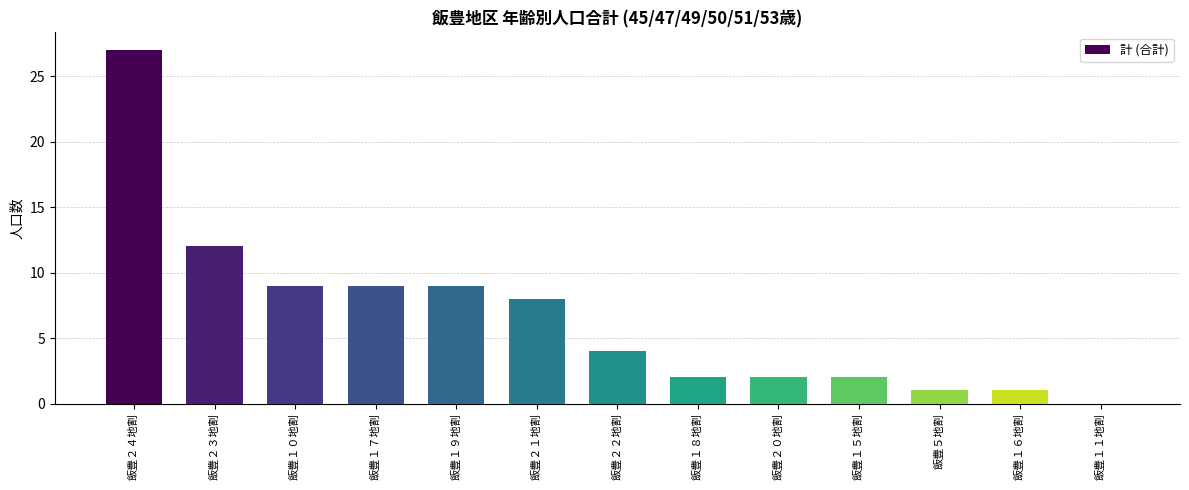

How many categories are shown in the chart?

13